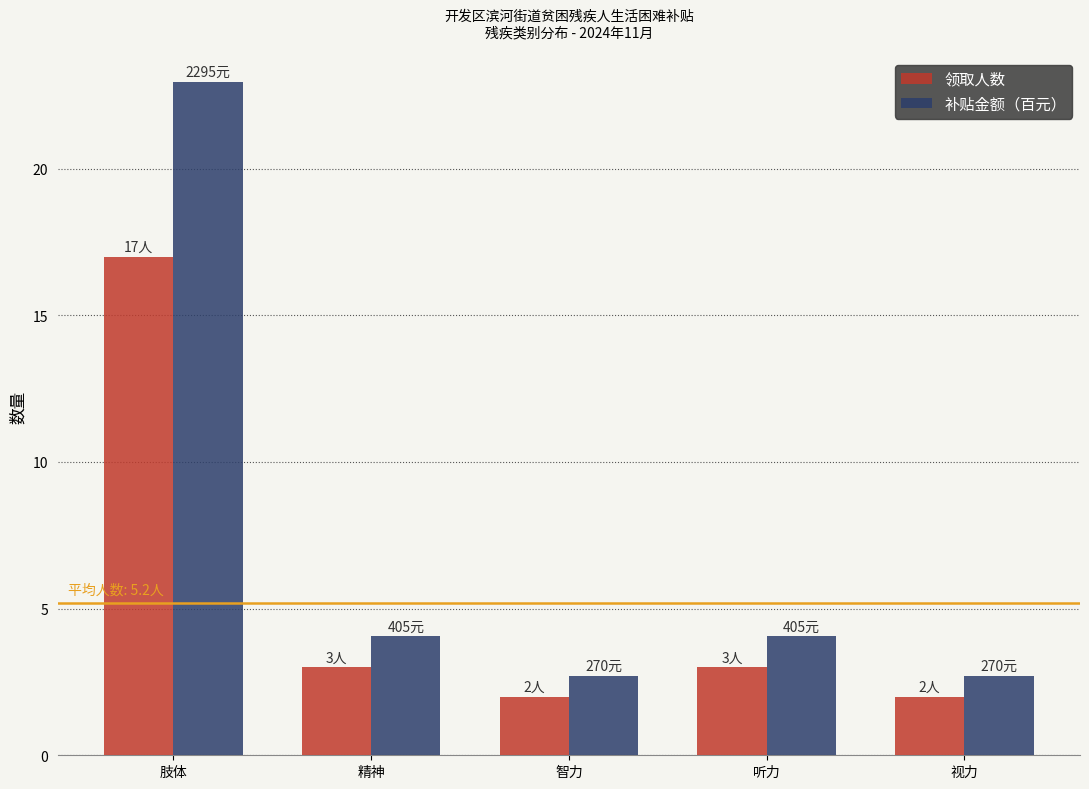

At 精神, list the series in order from largest to smallest.

补贴金额（百元）, 领取人数